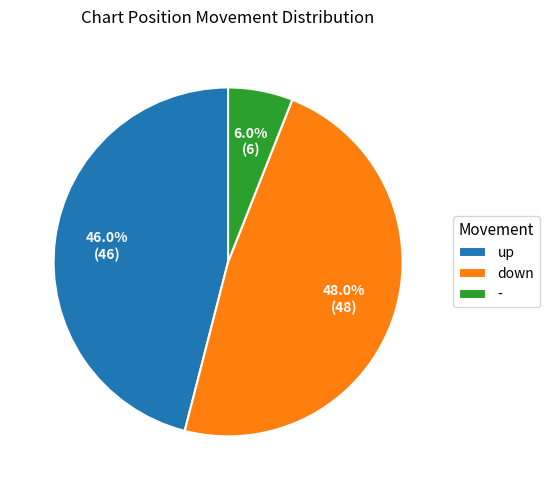

Which slice is the smallest?

-